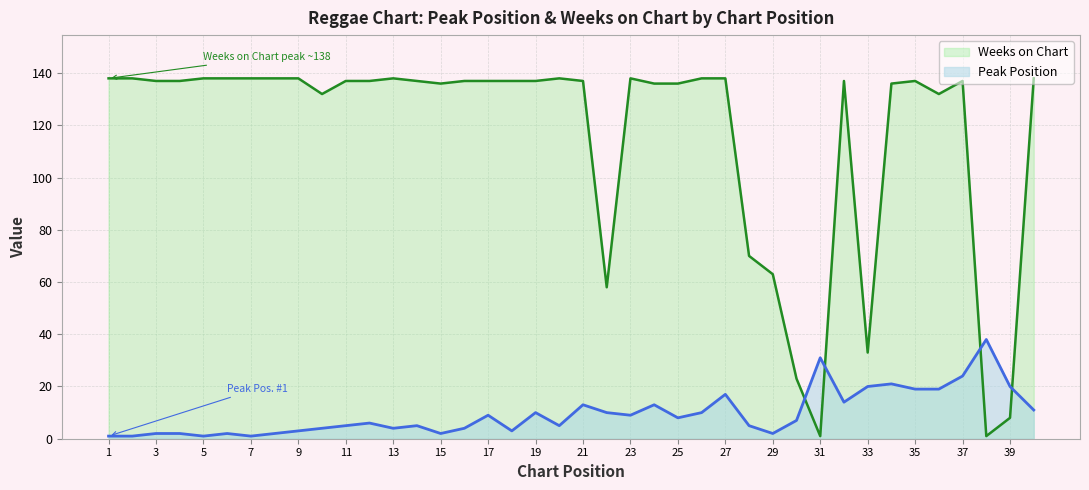

Which has a higher value, 26 or 39?

39